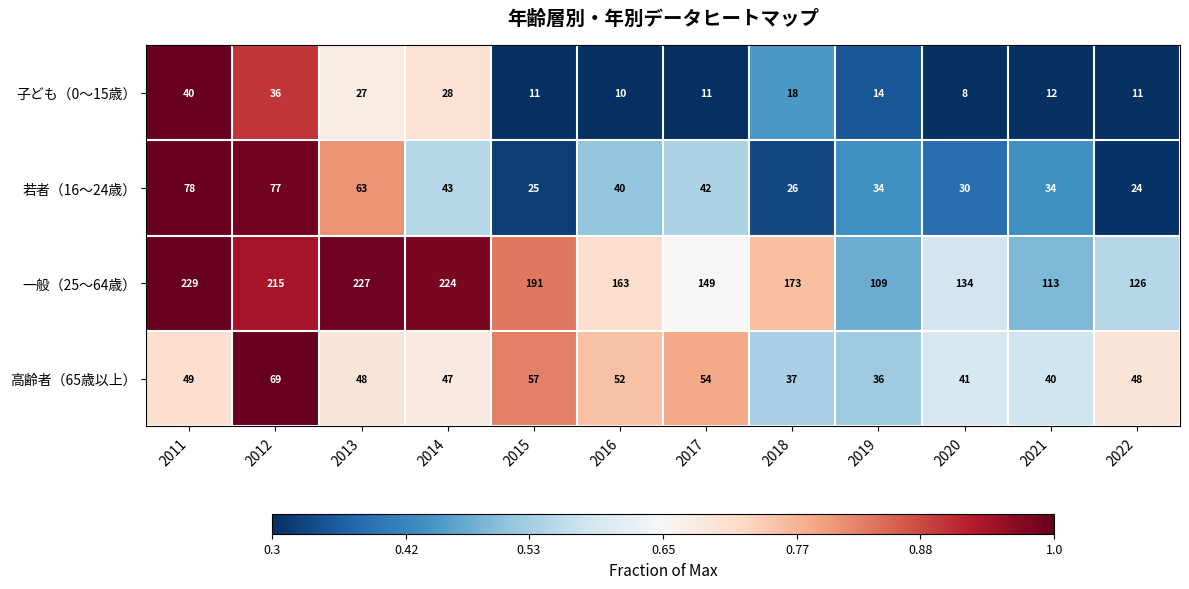

What is the difference between the maximum and minimum values in the 高齢者（65歳以上） series?

33